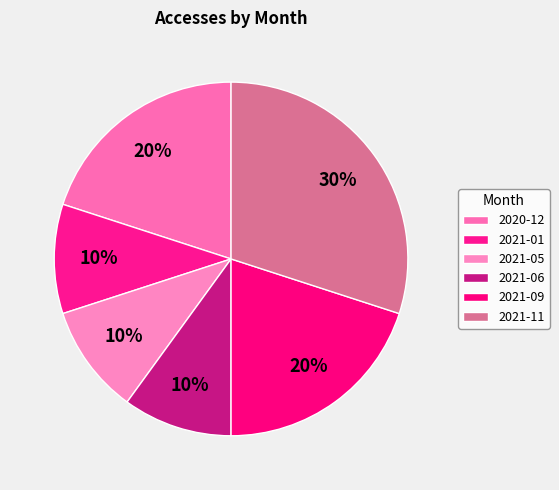

To the nearest percent, what portion does 2021-06 represent?

10%